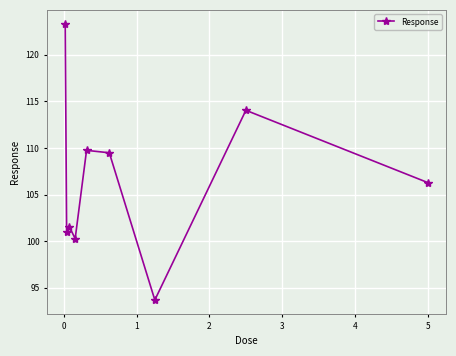

What is the sum of all values?

959.3